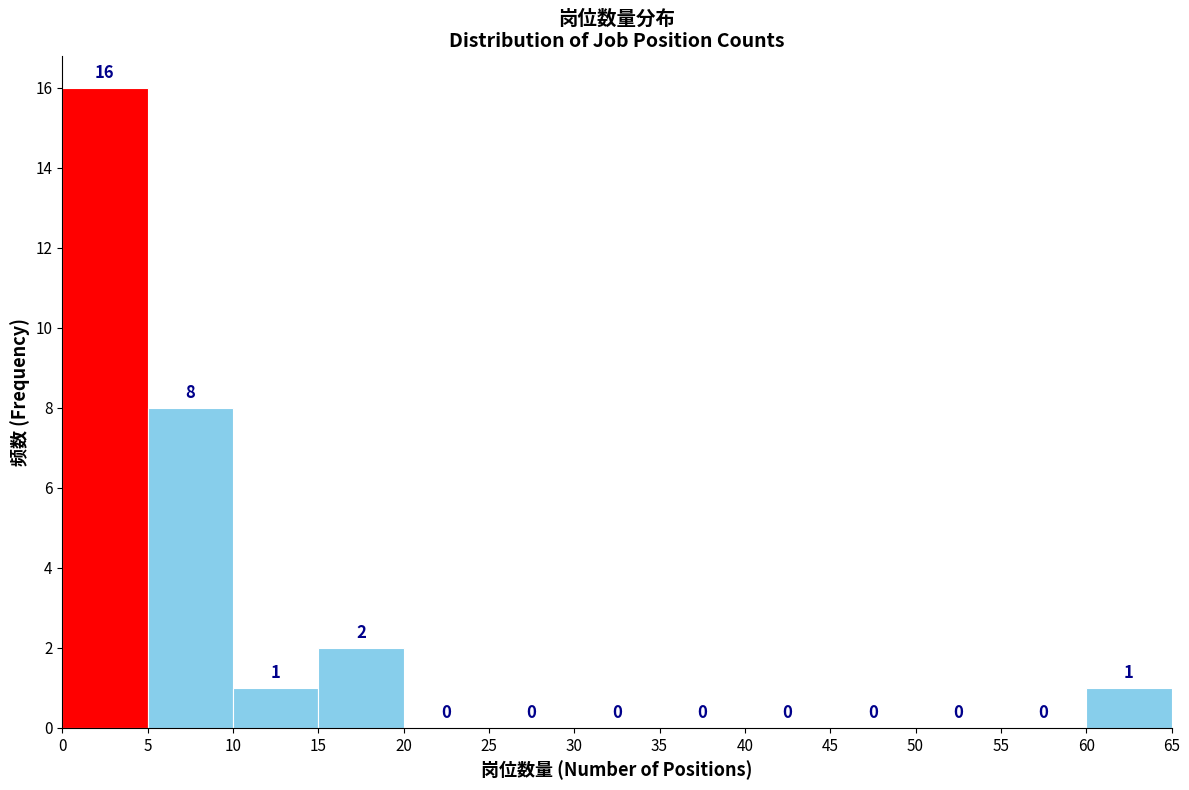

Reading left to right, transcribe this chart: for each bar, give the range it covers on the x-axis and its height.

0 to 5: 16
5 to 10: 8
10 to 15: 1
15 to 20: 2
20 to 25: 0
25 to 30: 0
30 to 35: 0
35 to 40: 0
40 to 45: 0
45 to 50: 0
50 to 55: 0
55 to 60: 0
60 to 65: 1